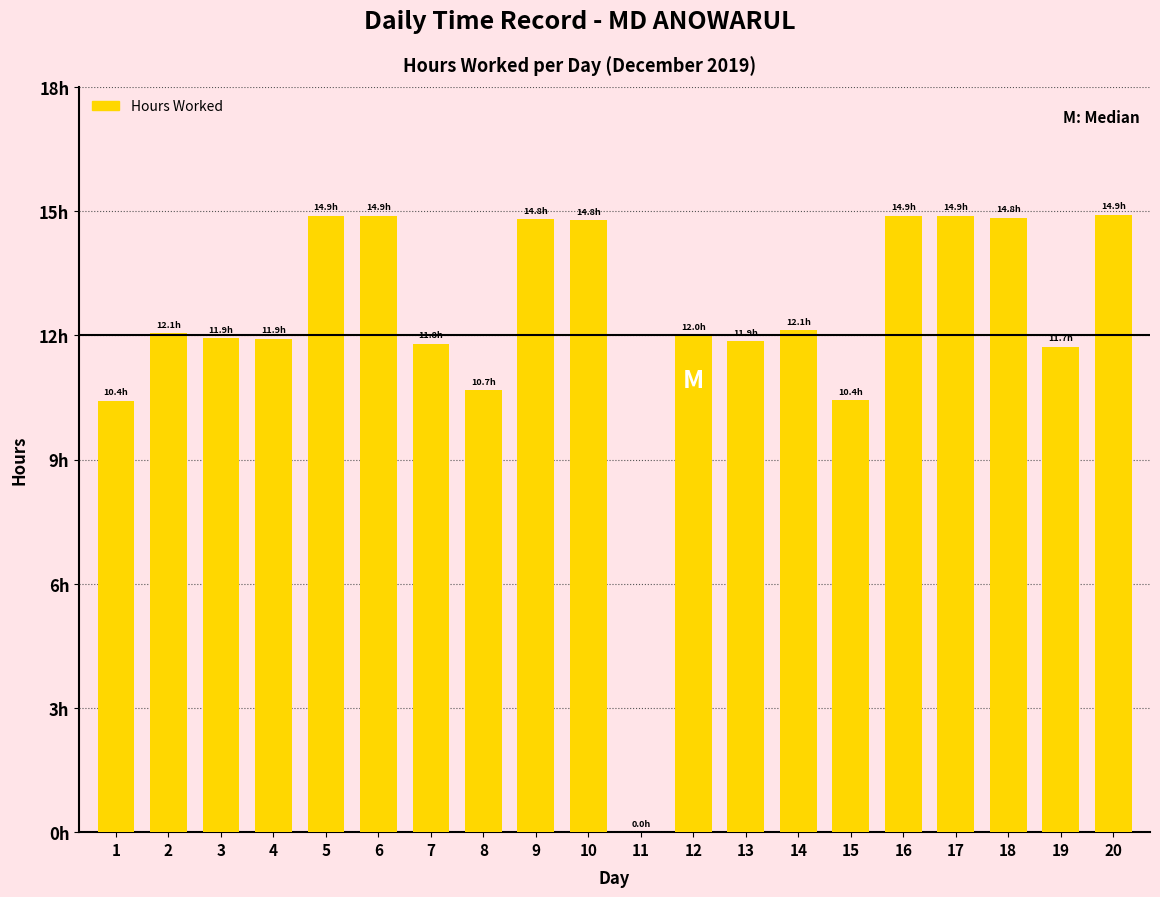

Are the bars horizontal?

No